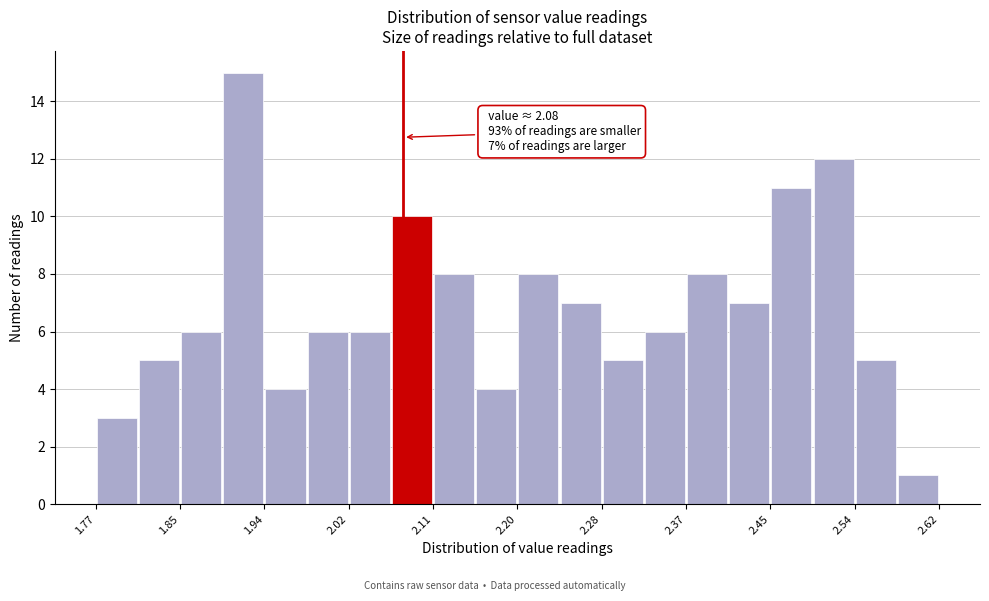

Which range on the x-axis has the tallest bar?

1.90 to 1.94